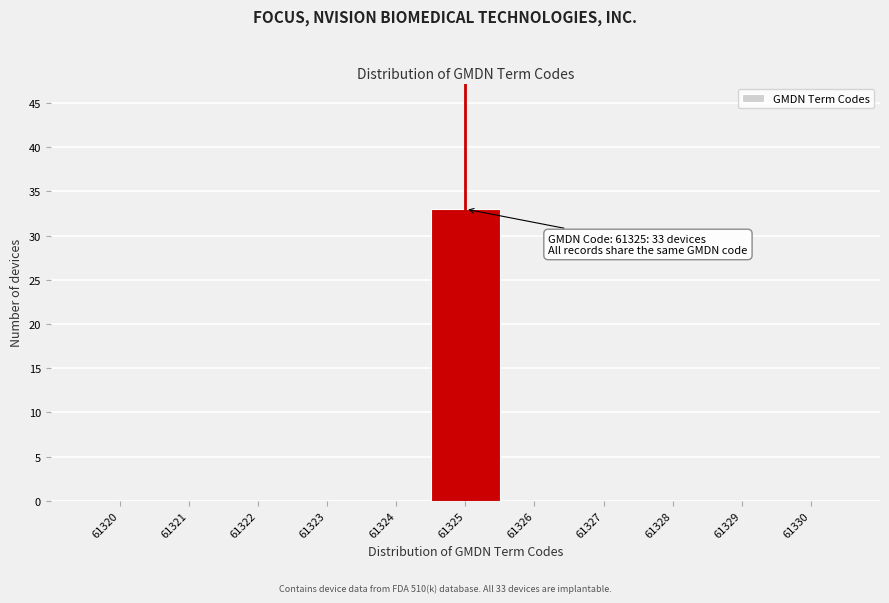

Which range on the x-axis has the tallest bar?

61324.5 to 61325.5